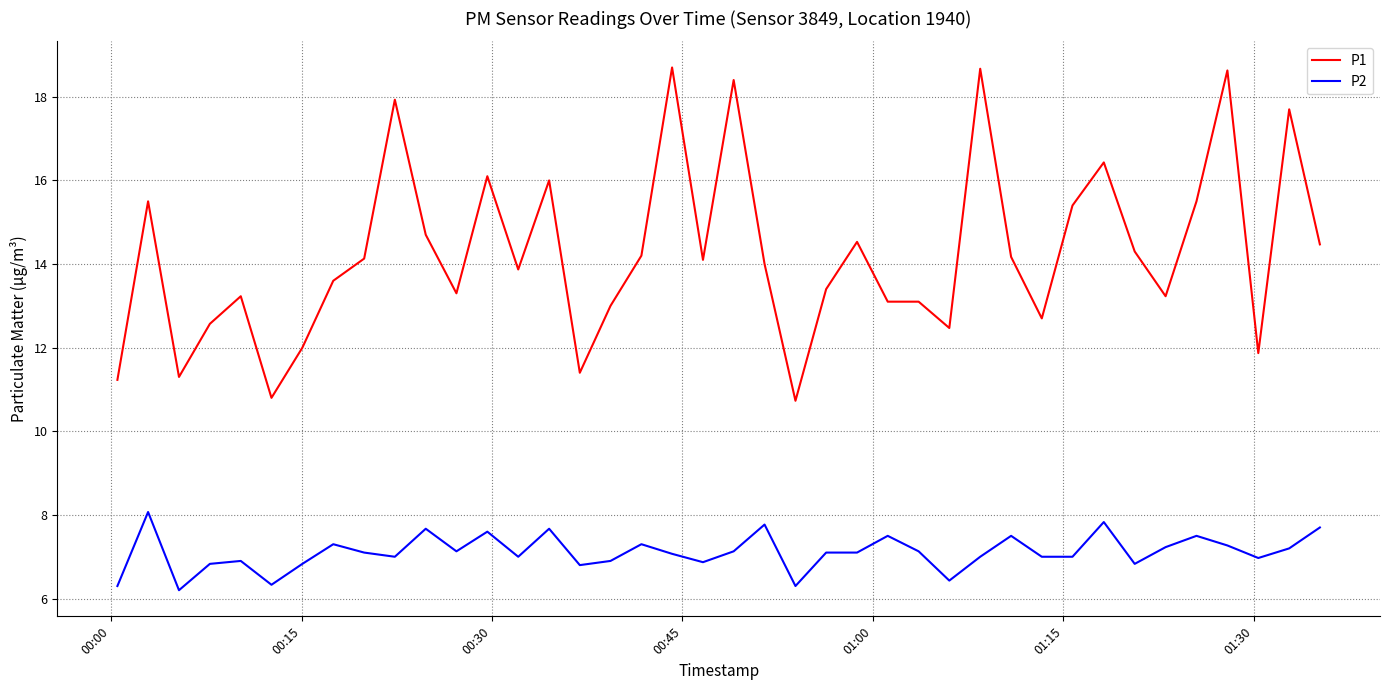

Rank the series by their average value, from lowest to highest.

P2, P1